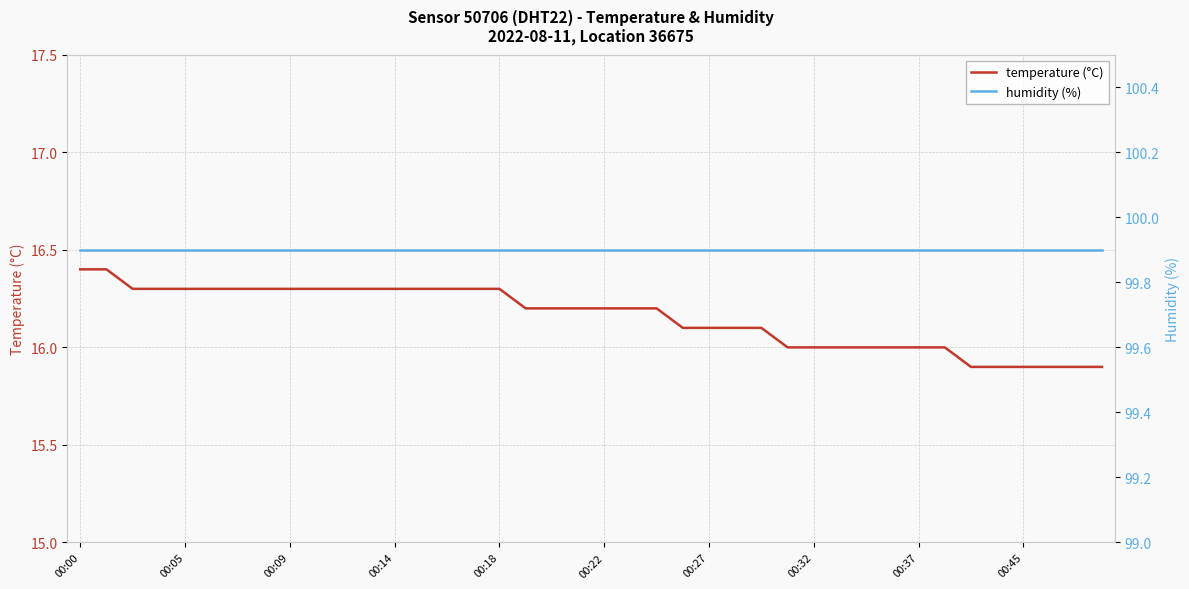

What is the greatest value displayed?

99.9